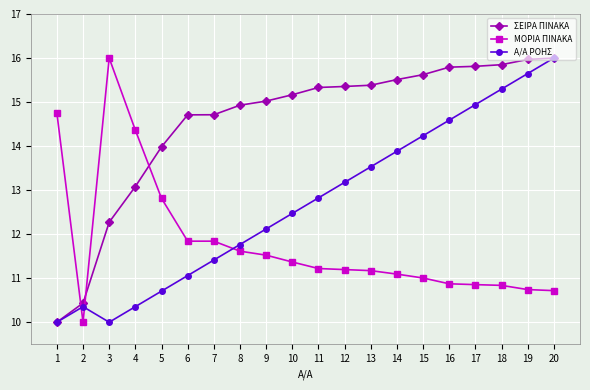

What is the value of the Α/Α ΡΟΗΣ point at the 4th from the left?

10.4